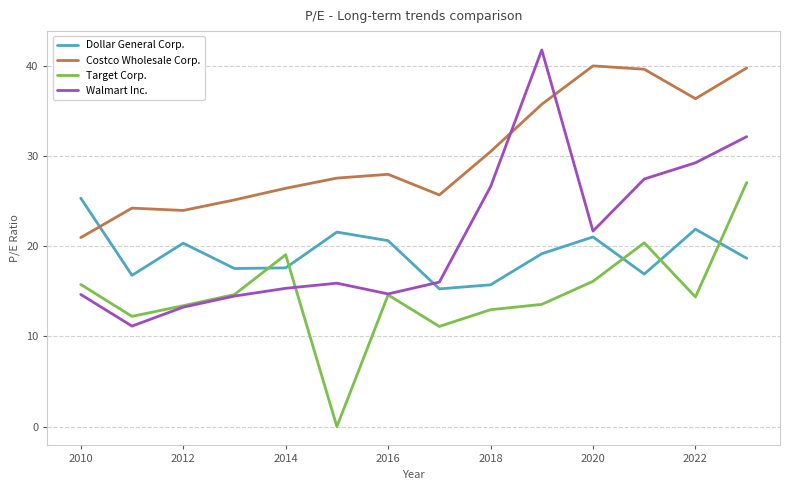

List the series in order of their peak value, highest first.

Walmart Inc., Costco Wholesale Corp., Target Corp., Dollar General Corp.